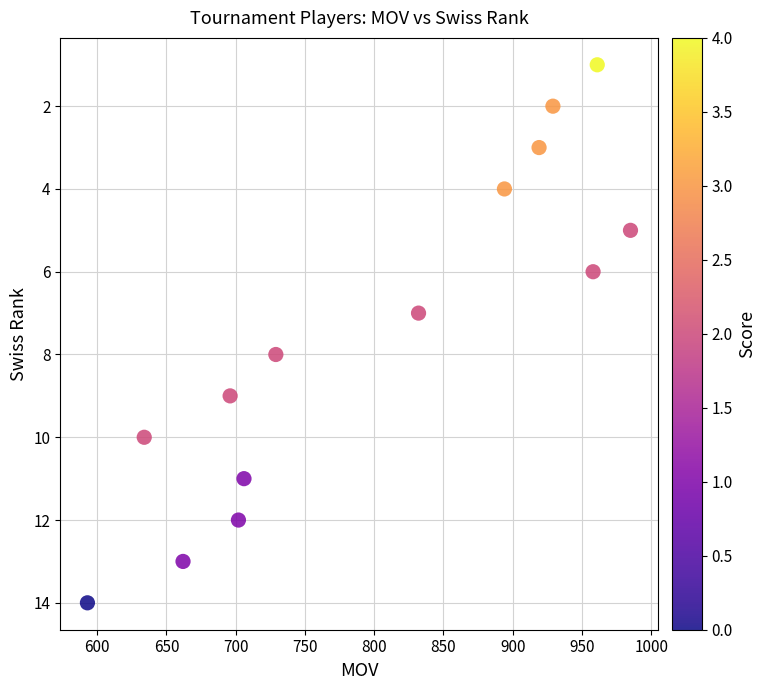

What is the range of Y values (max minus min)?

13